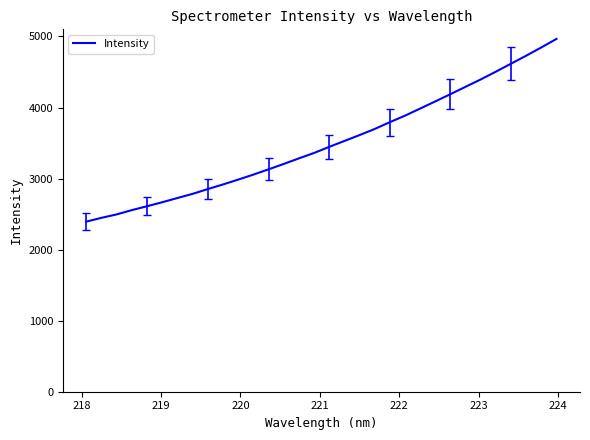

What is the smallest value displayed?

2394.6